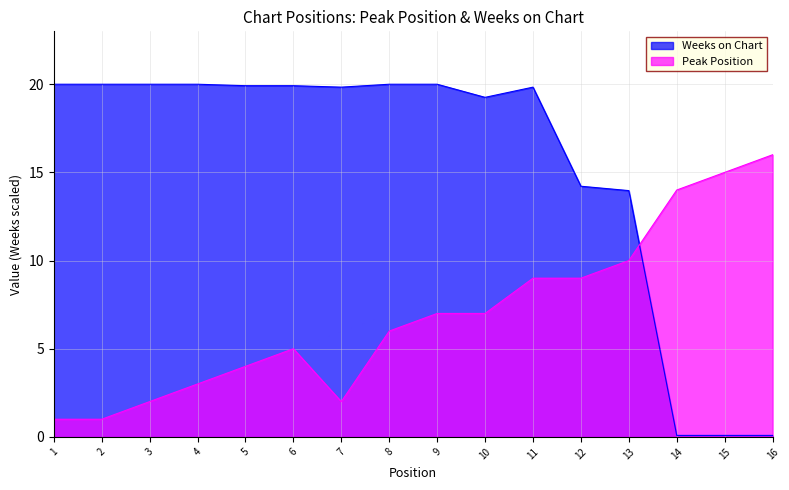

Reading left to right, transcribe all the data shown in this chart.

Peak Position: 1.0	1.0	2.0	3.0	4.0	5.0	2.0	6.0	7.0	7.0	9.0	9.0	10.0	14.0	15.0	16.0
Weeks on Chart: 20.0	20.0	20.0	20.0	19.9	19.9	19.8	20.0	20.0	19.3	19.8	14.2	14.0	0.1	0.1	0.1